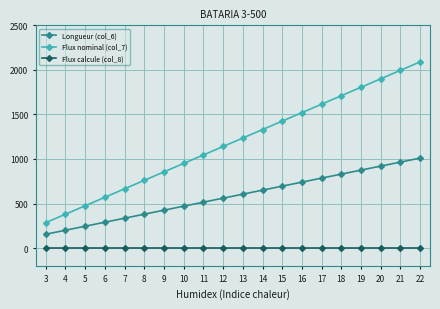

Which series has the largest range (max minus min)?

Flux nominal (col_7)